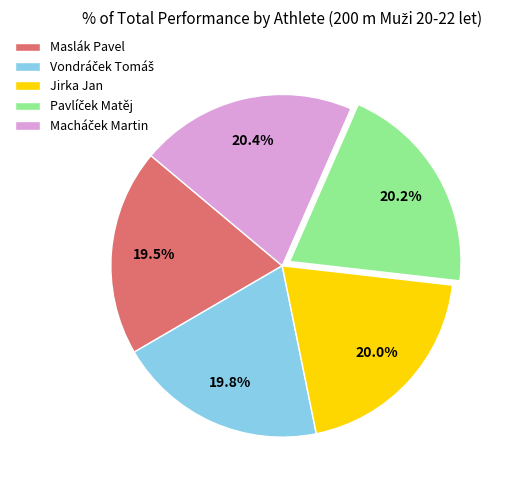

How many slices are in this pie chart?

5